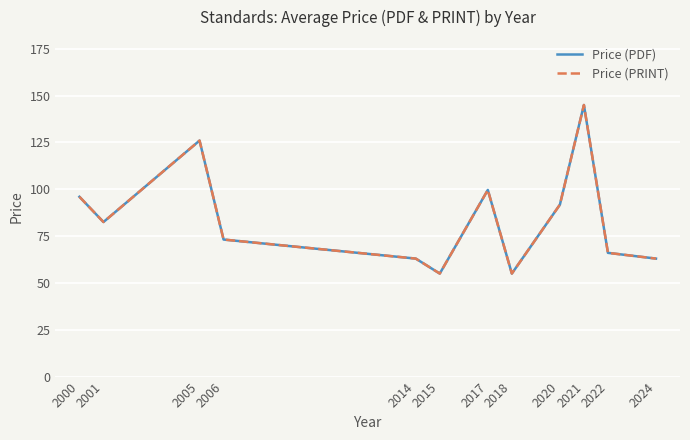

Reading right to left, extract all data points from this chart.

Price (PDF): 2024=63.0	2022=66.1	2021=145.0	2020=91.8	2018=55.0	2017=99.7	2015=55.0	2014=63.0	2006=73.2	2005=126.0	2001=82.5	2000=96.0
Price (PRINT): 2024=63.0	2022=66.1	2021=145.0	2020=91.8	2018=55.0	2017=99.7	2015=55.0	2014=63.0	2006=73.2	2005=126.0	2001=82.5	2000=96.0